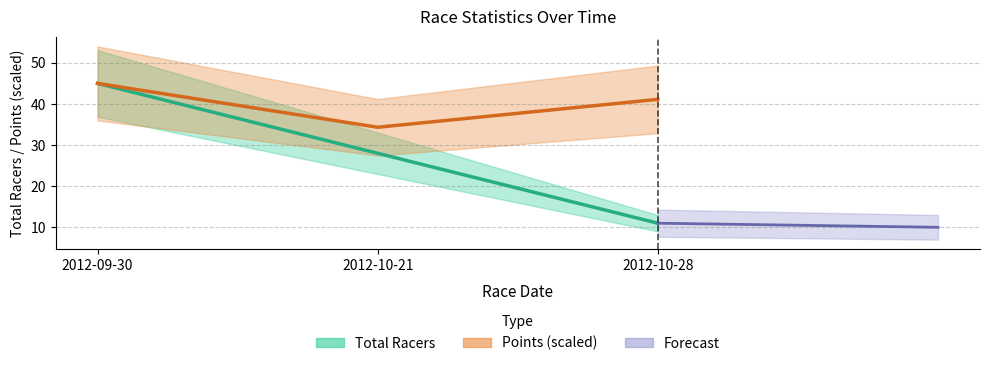

Reading right to left, extract all data points from this chart.

Total Racers: 11.0	28.0	45.0
Points (scaled): 41.1	34.3	45.0
Forecast: 10.0	10.5	11.0